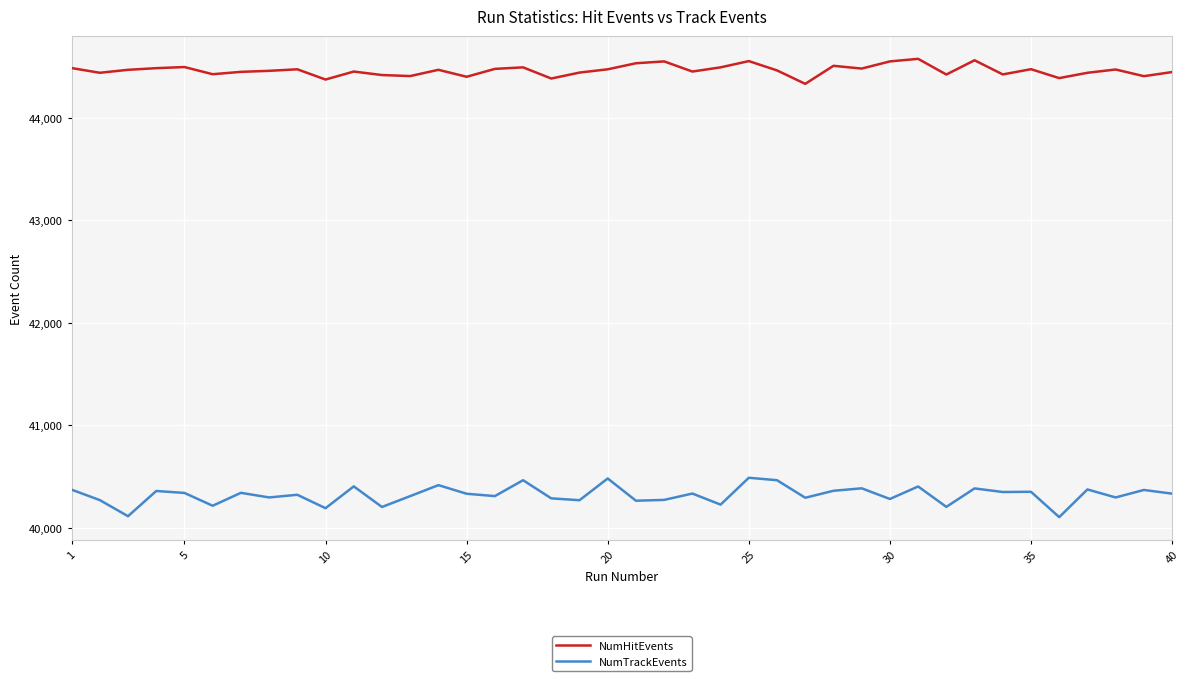

Which series has the largest total across all categories?

NumHitEvents